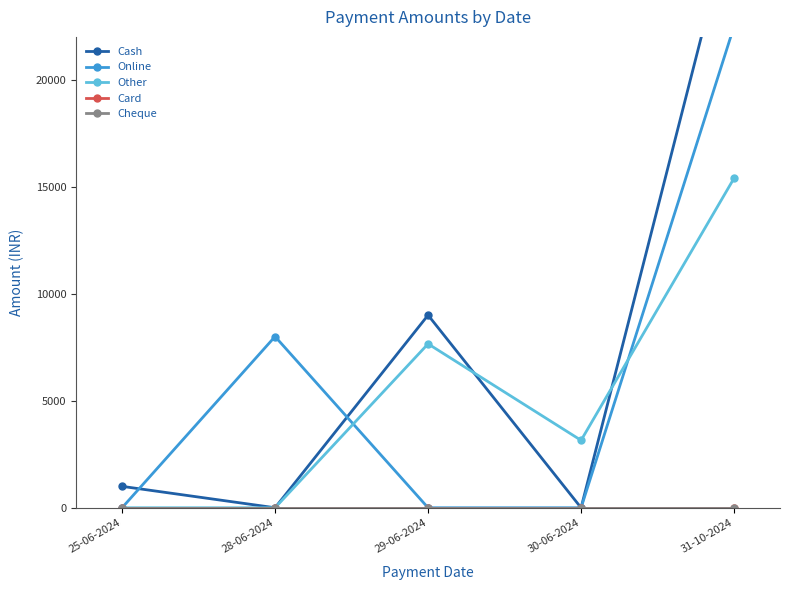

What is the difference between the Online values at 28-06-2024 and 25-06-2024?

8000